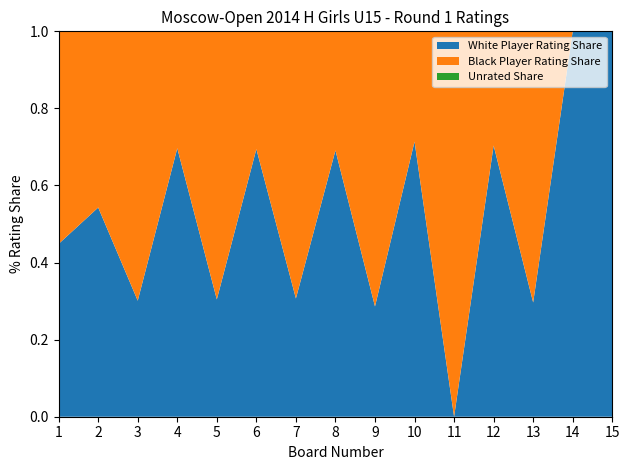

Reading left to right, list all the values displayed in this chart.

White Rating: 1611	1894	800	1837	800	1818	800	1790	700	1746	0	1663	700	1635	700
Black Rating: 1981	1595	1857	800	1828	800	1807	800	1746	700	1665	700	1661	0	0
White Points: 0	0	0	0	0	0	0	0	0	0	0	0	0	0	0